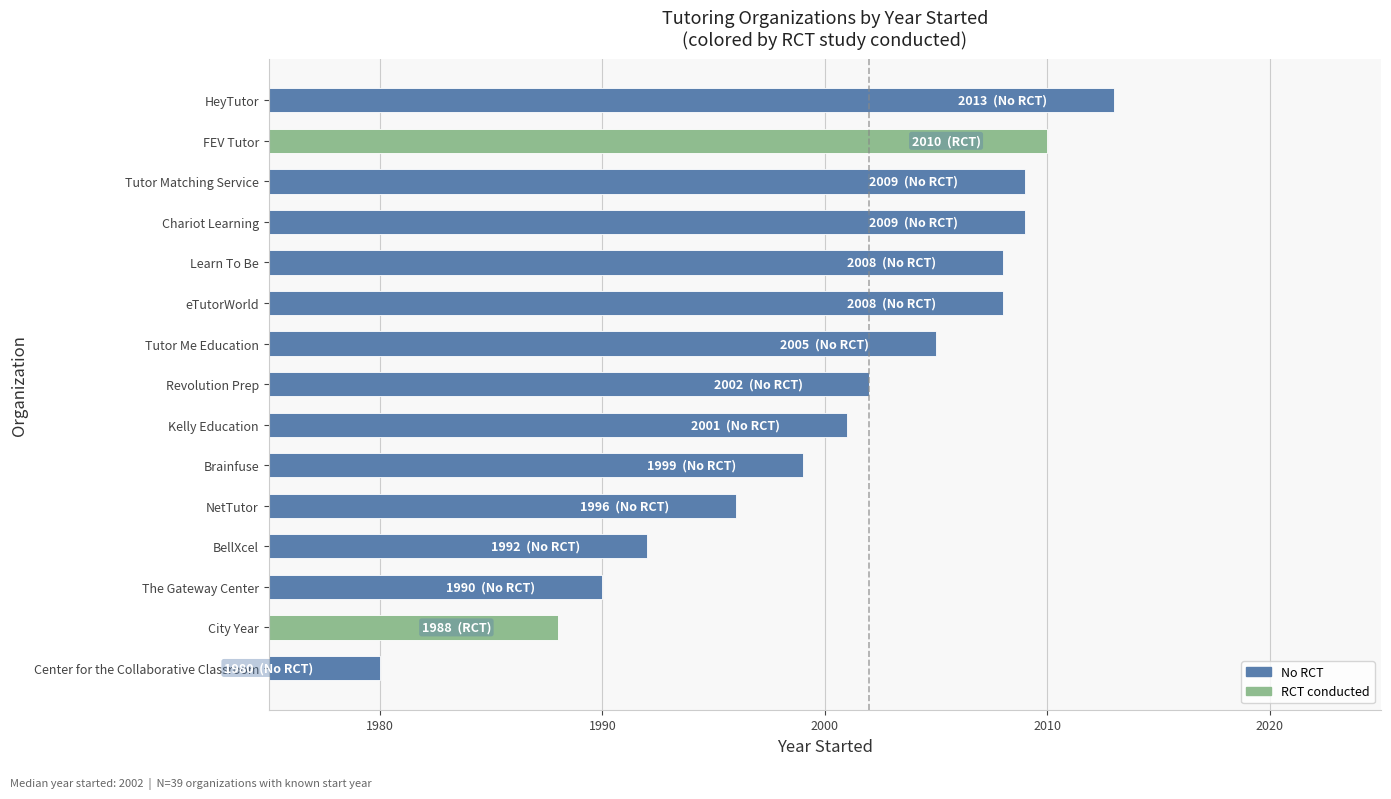

Reading bottom to top, what are all the values shown in this chart?

Center for the Collaborative Classroom=1980	City Year=1988	The Gateway Center=1990	BellXcel=1992	NetTutor=1996	Brainfuse=1999	Kelly Education=2001	Revolution Prep=2002	Tutor Me Education=2005	eTutorWorld=2008	Learn To Be=2008	Chariot Learning=2009	Tutor Matching Service=2009	FEV Tutor=2010	HeyTutor=2013